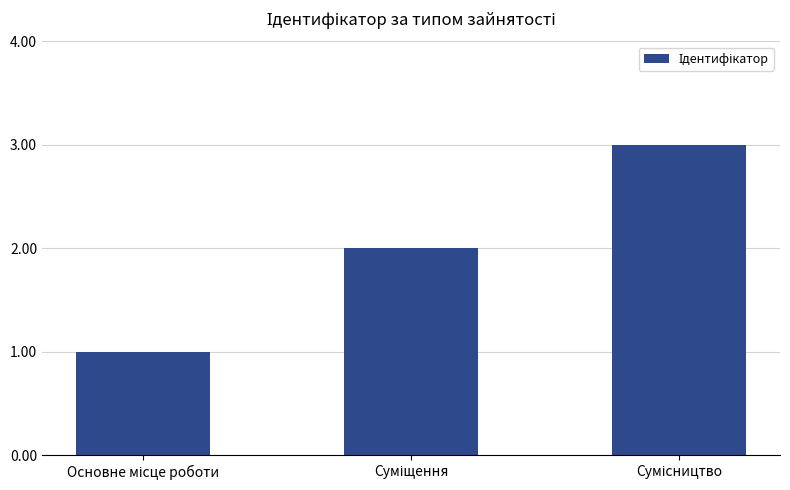

What is the average value?

2